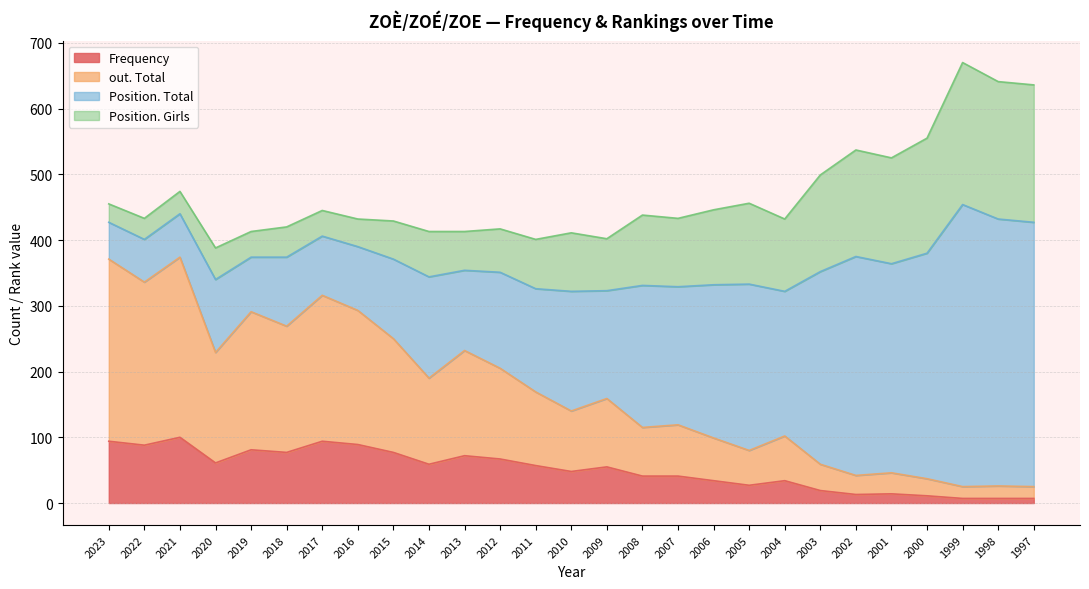

What is the total value across all series at 2004?

432